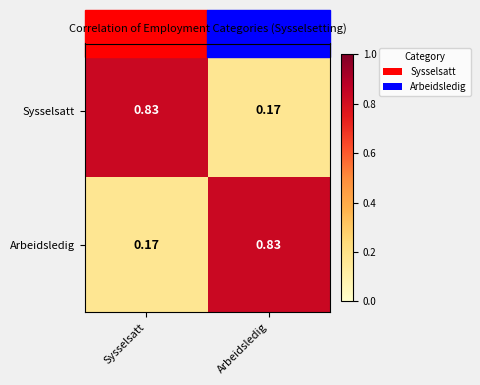

Where is Sysselsatt nearest to the value 0?

Arbeidsledig